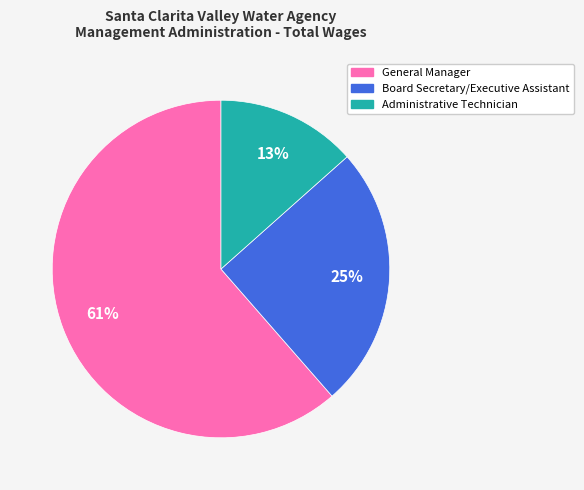

Count the number of slices in the pie.

3